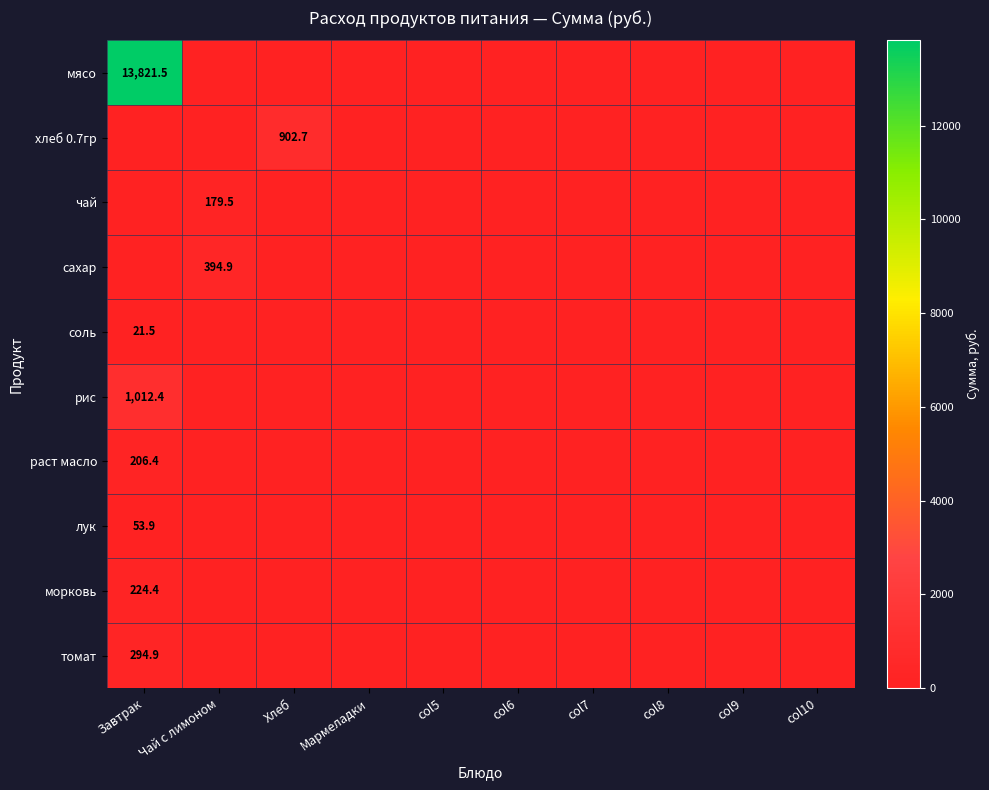

Which series has the largest range (max minus min)?

мясо